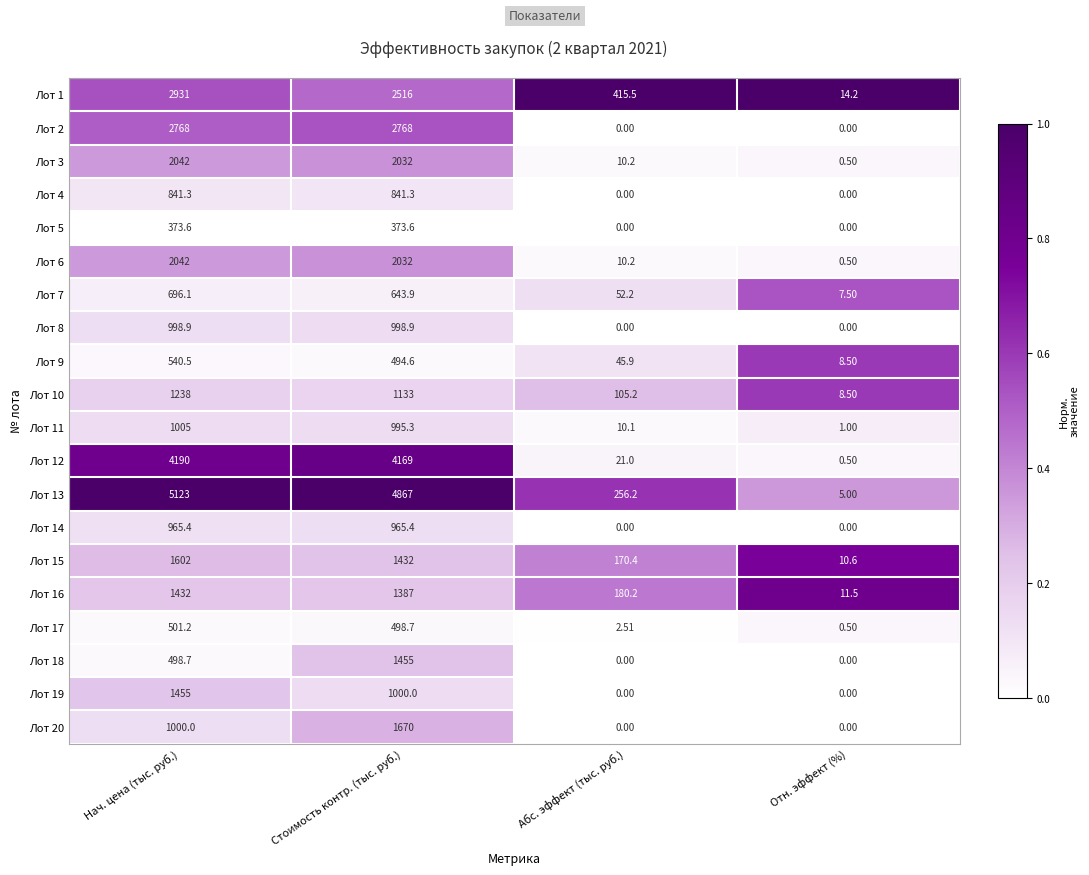

What is the total value across all series at Отн. эффект (%)?

68.8